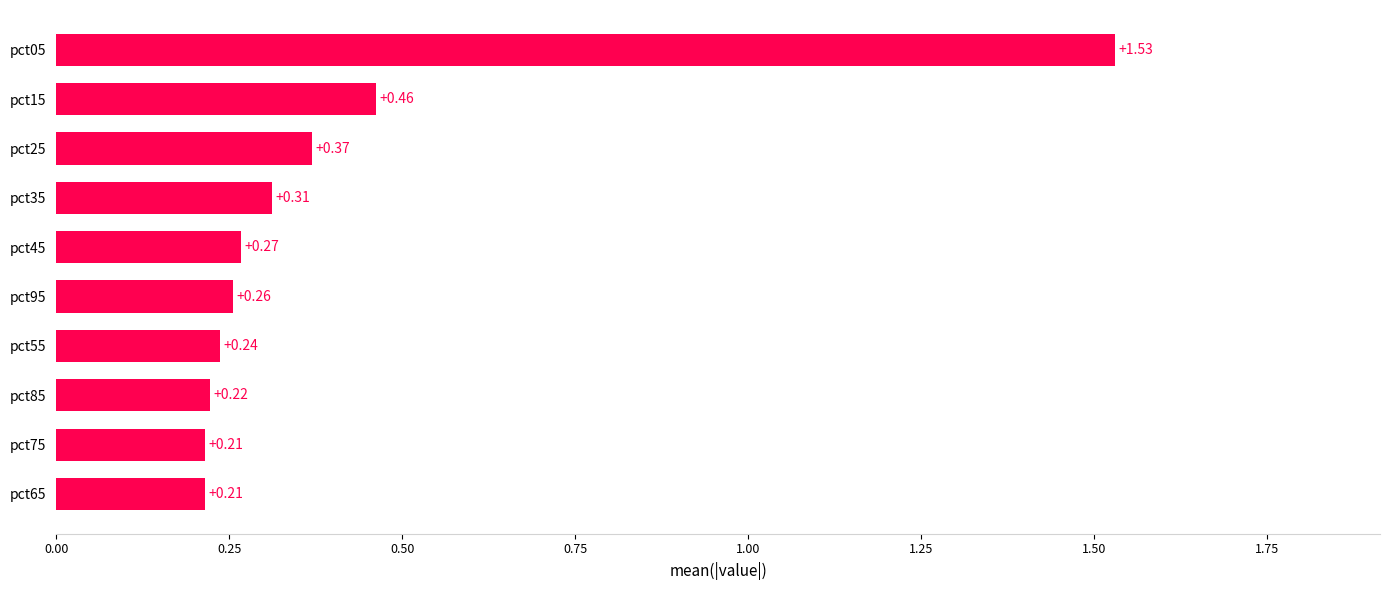

What is the sum of the values at pct05 and pct65?

1.7